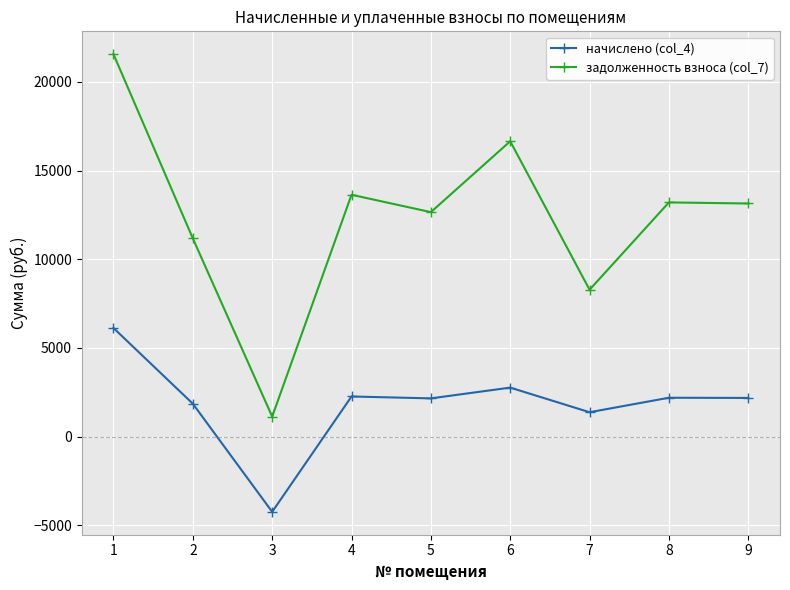

What are all the series names shown in the legend?

начислено (col_4), задолженность взноса (col_7)